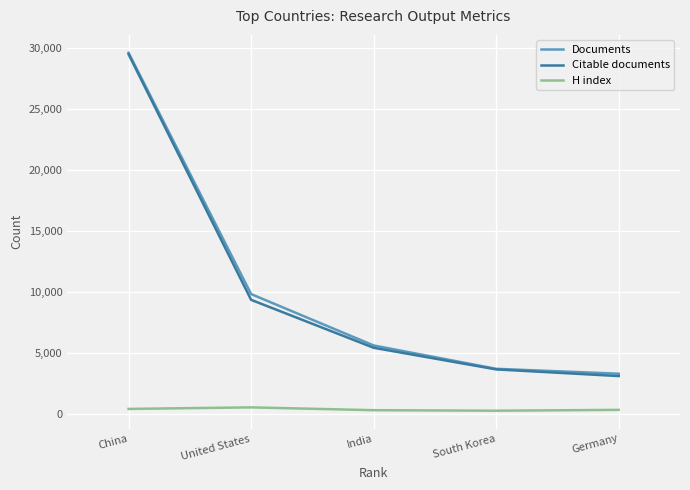

The Citable documents series shows 746 at South Korea. True or false?

False